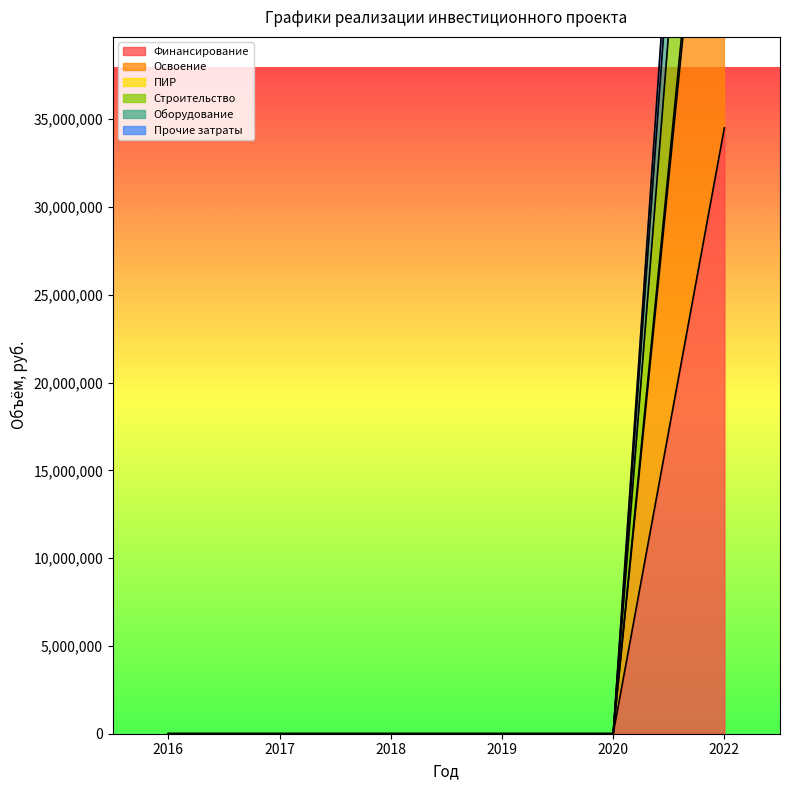

True or false: Прочие затраты has more than 1 points higher than both neighbors.

False